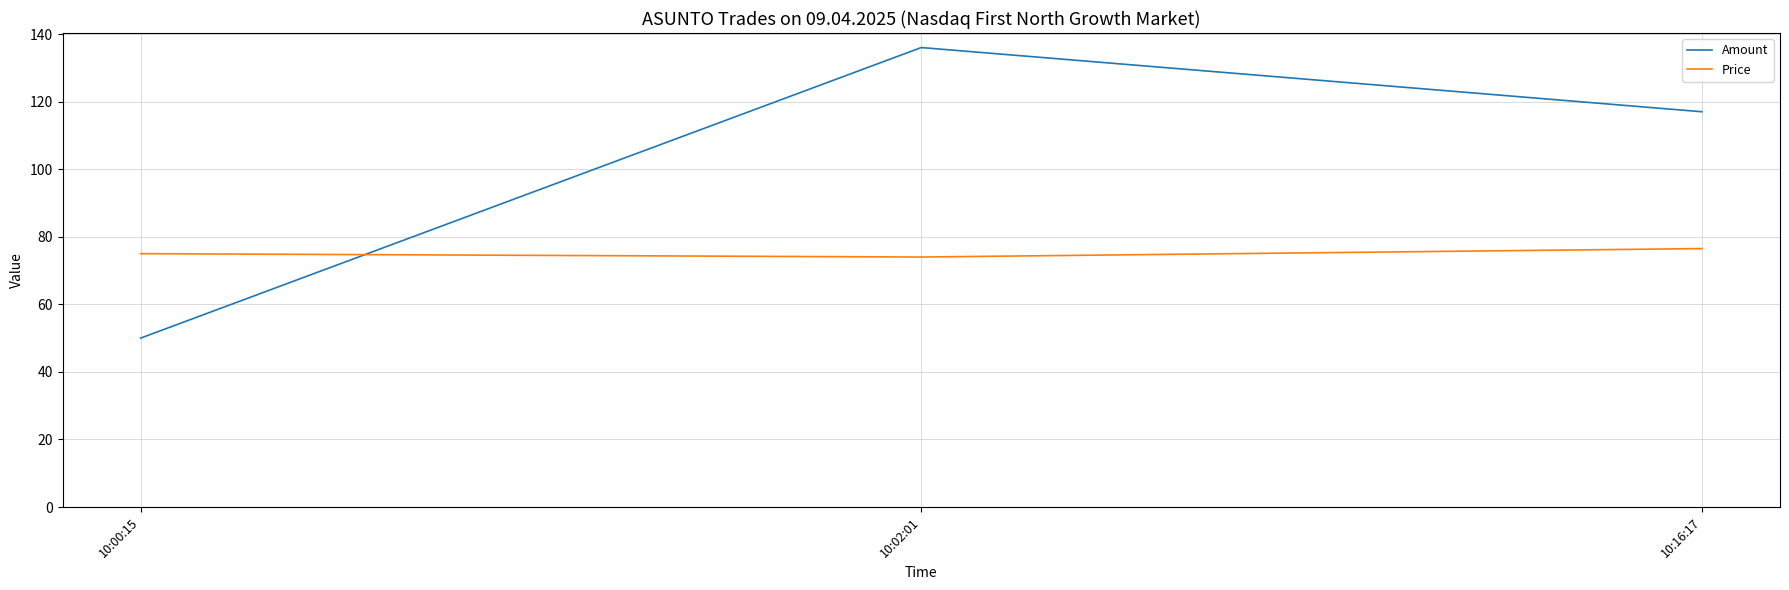

At 10:00:15, list the series in order from largest to smallest.

Price, Amount